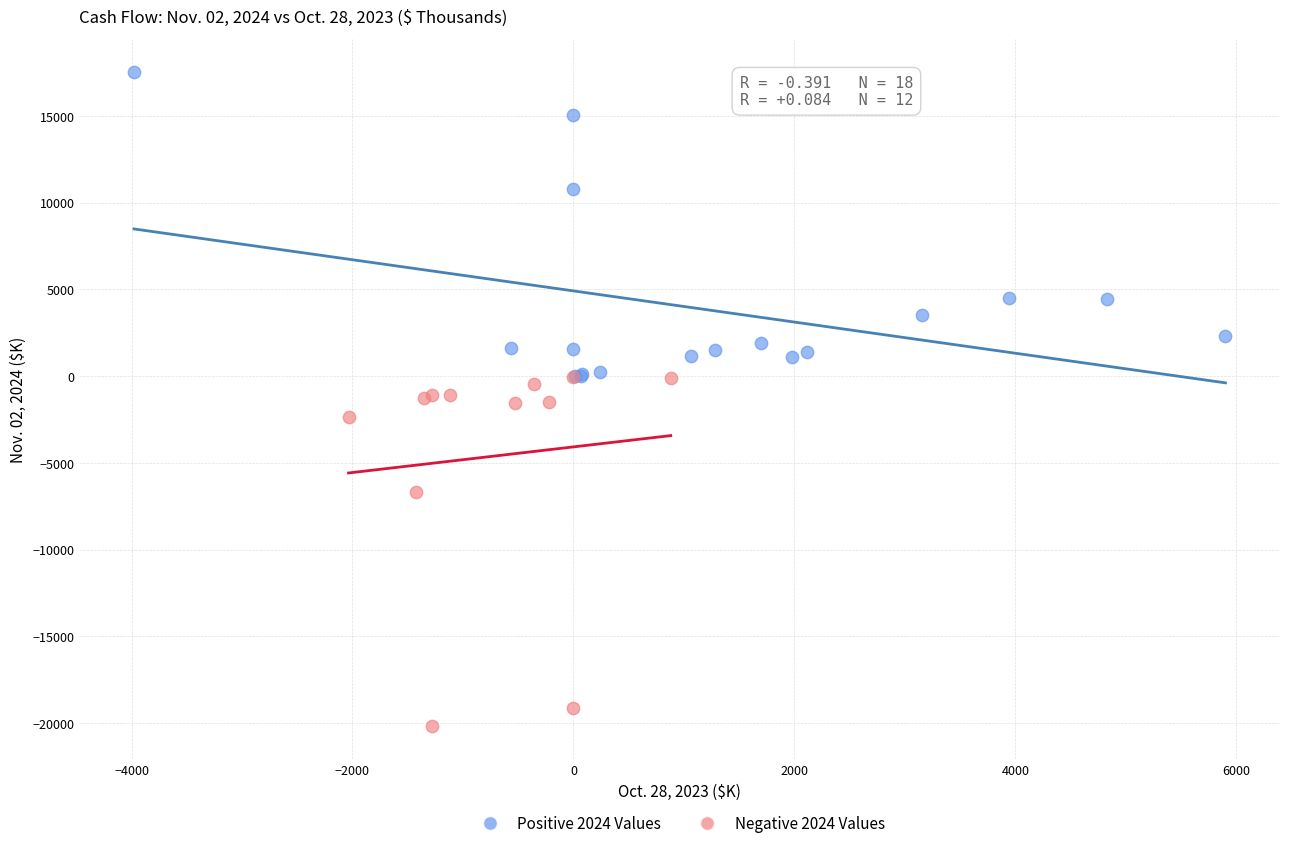

Which series contains the lowest Y value?

Negative 2024 Values